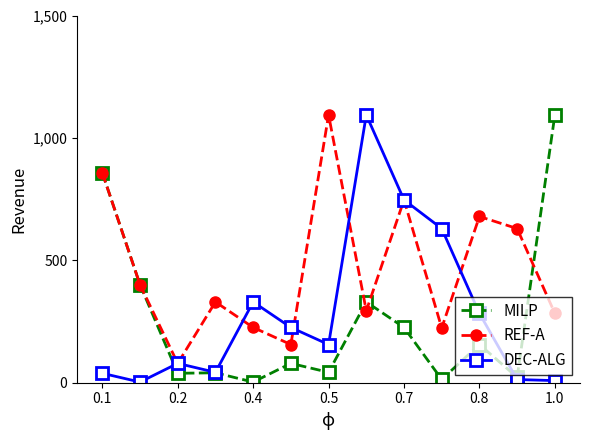

What is the highest value of the DEC-ALG series?

1093.8